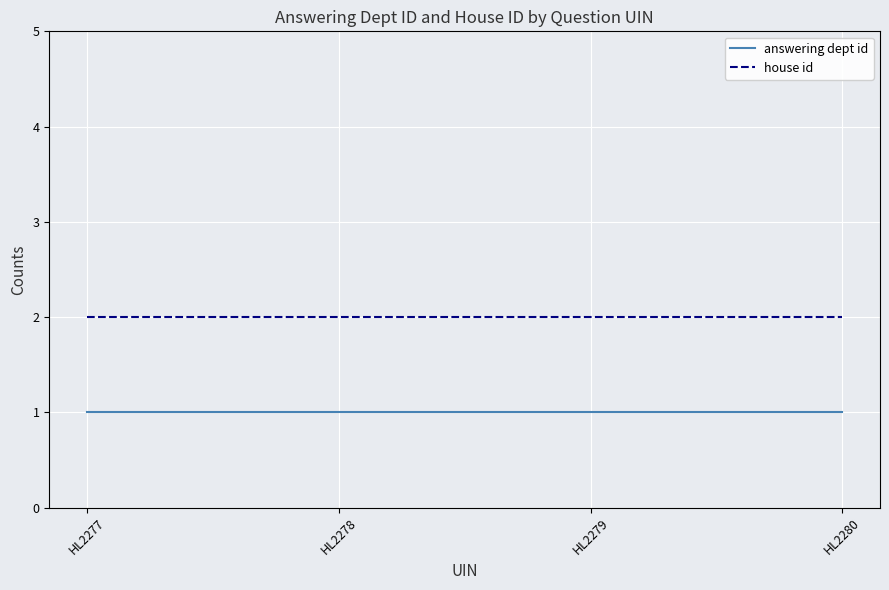

The answering dept id series shows 1 at HL2277. True or false?

True